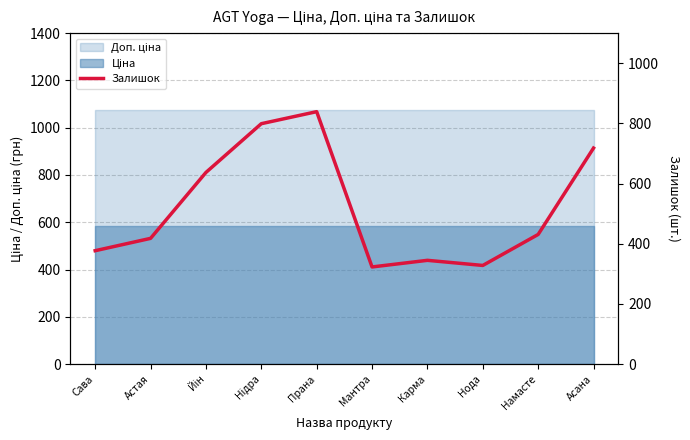

What is the sum of all values?

5215